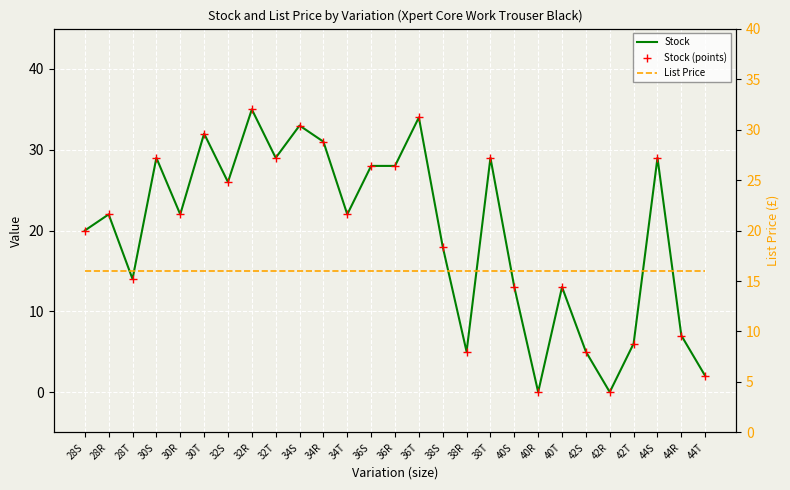

What are all the series names shown in the legend?

Stock, Stock (points), List Price